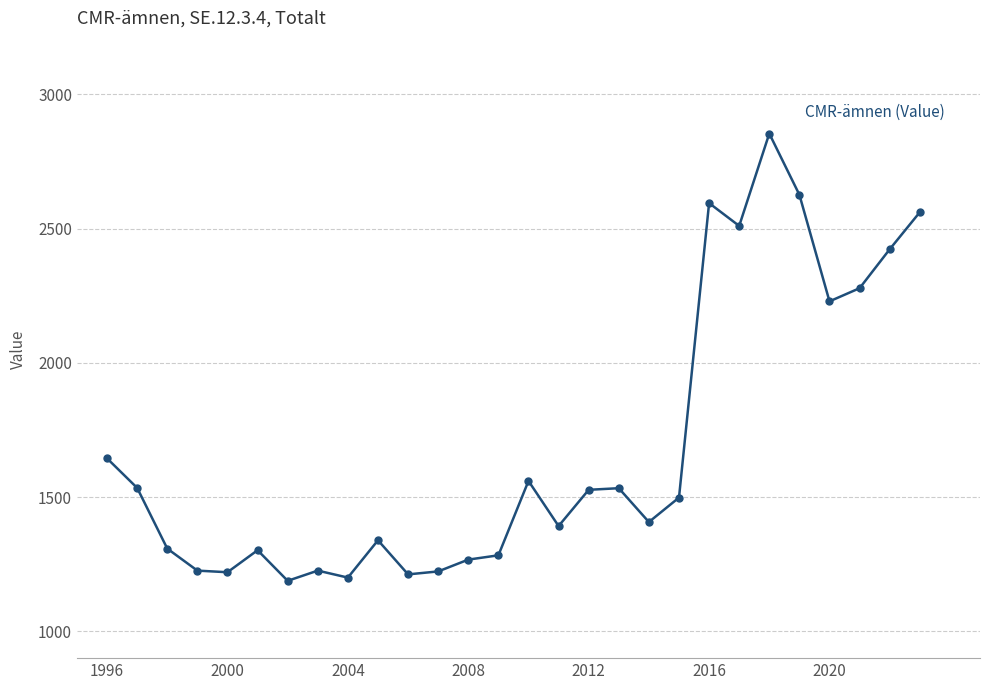

How many lines are shown in the chart?

1